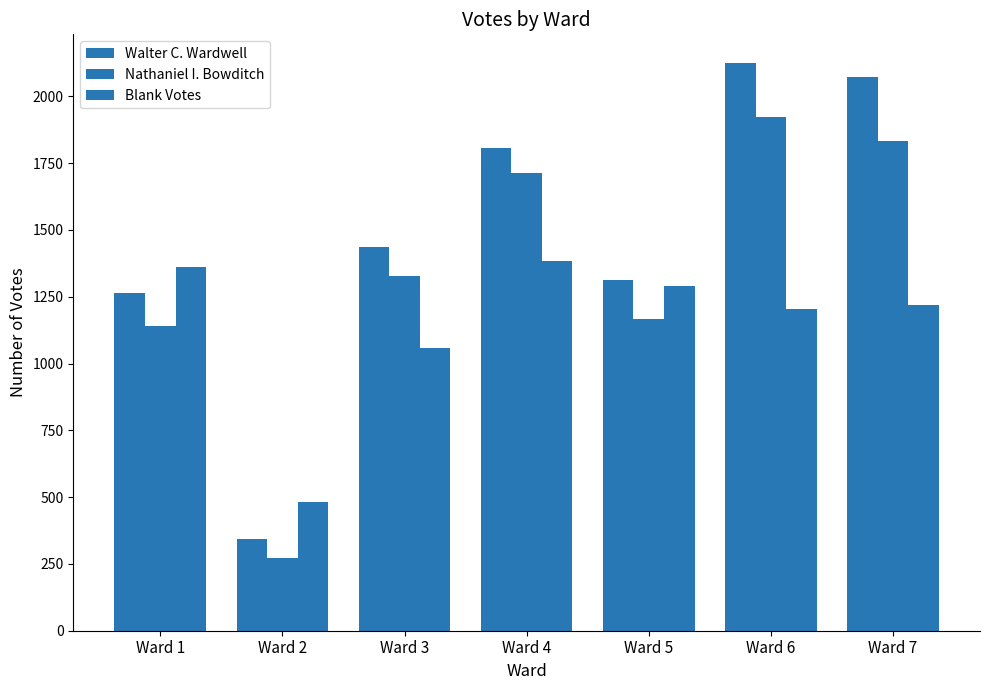

At which label does Blank Votes reach its peak?

Ward 4